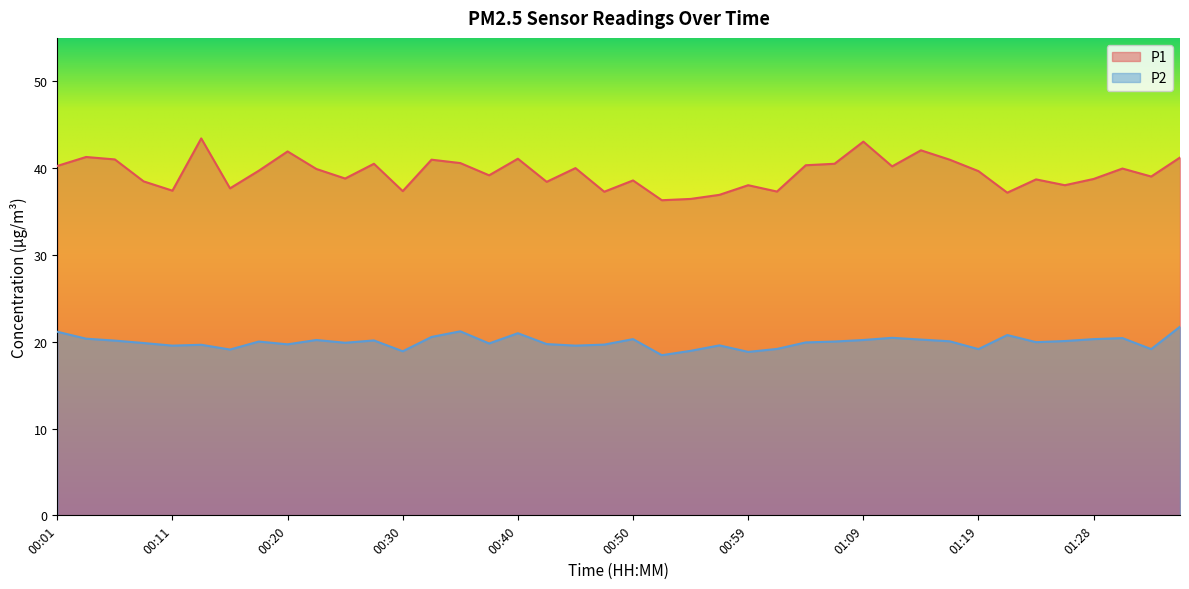

At which label does P1 reach its peak?

00:13